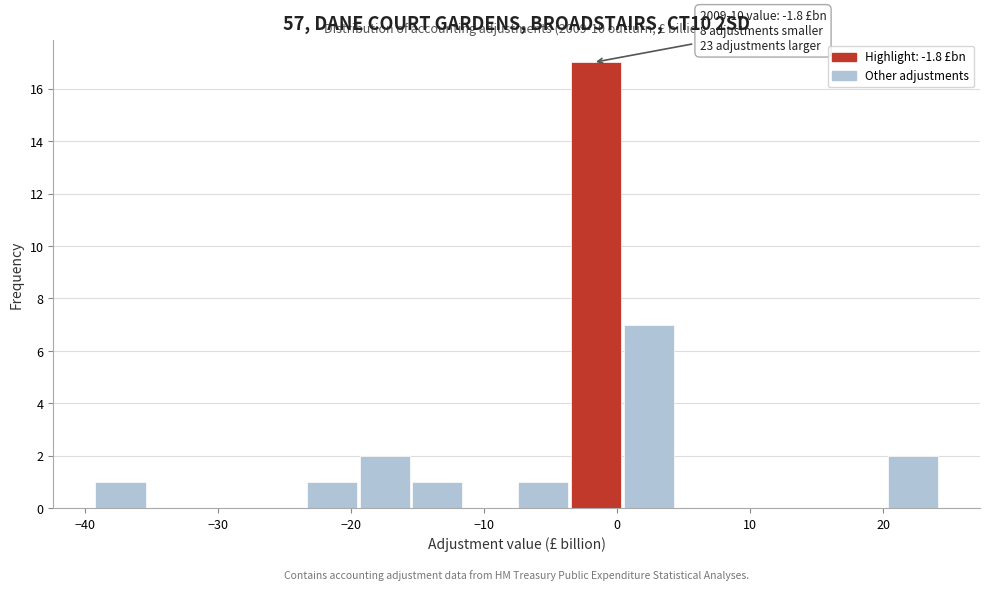

Around what value on the x-axis is the tallest bar? Give the approximate position of its centre, as read against the axis.

-2